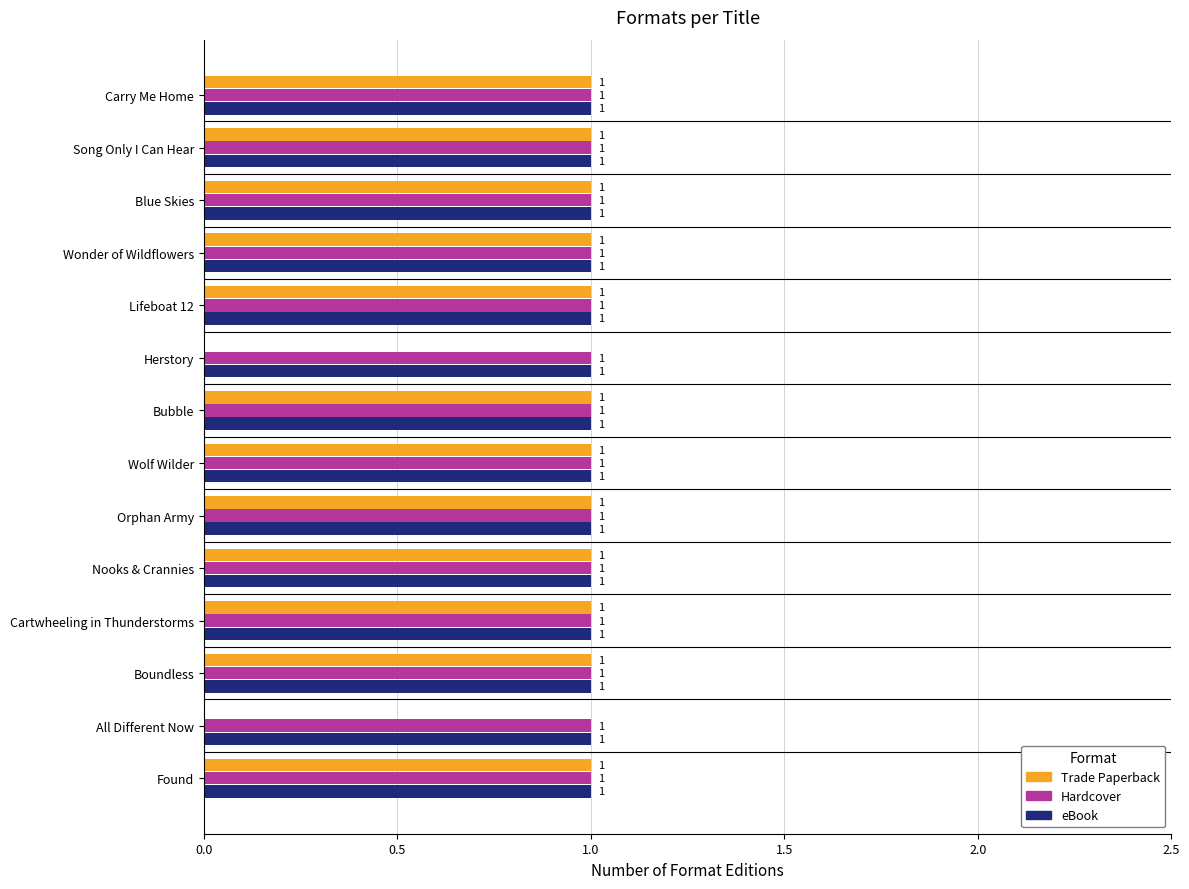

What is the sum of all Trade Paperback values?

12